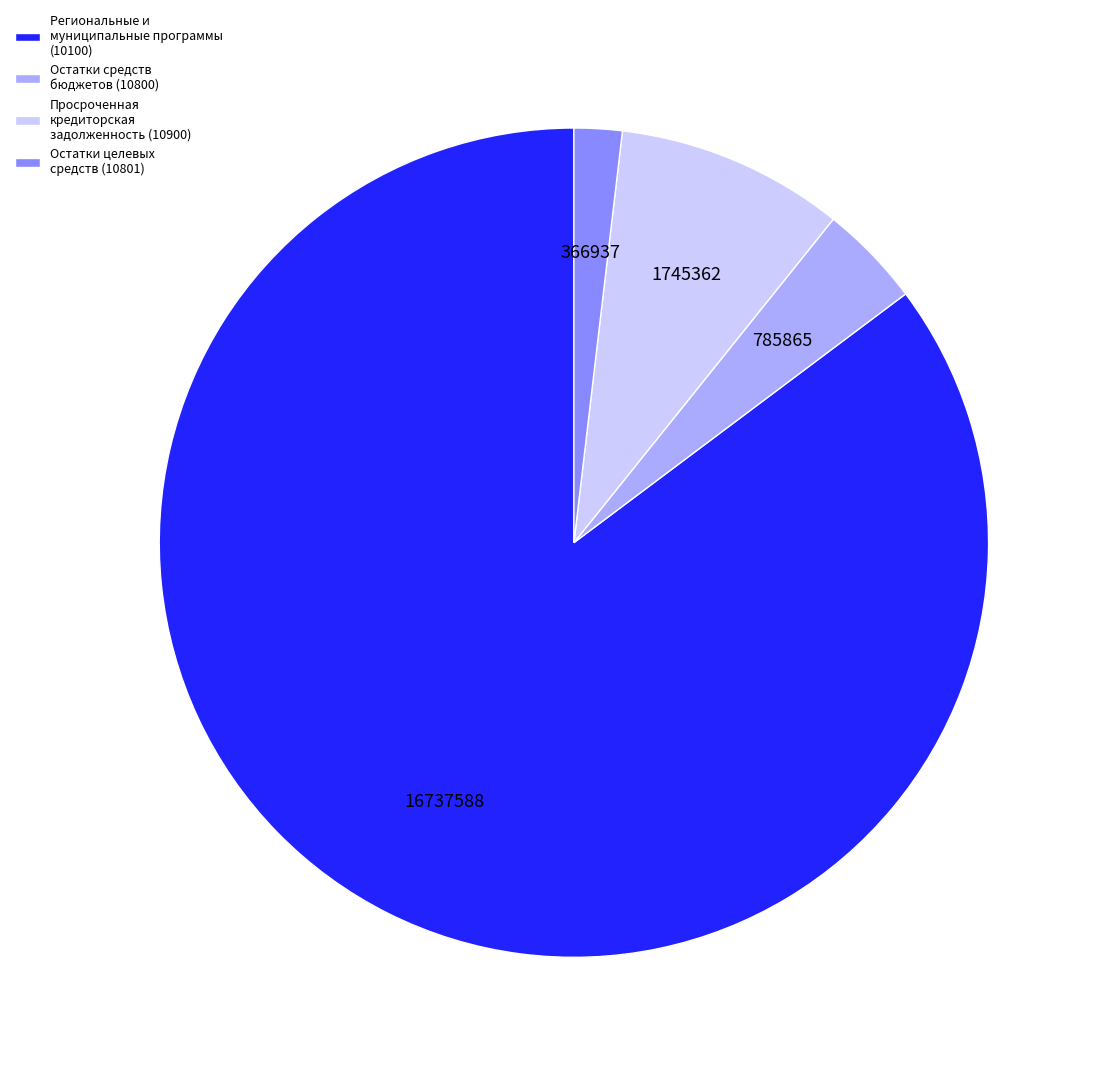

Does Просроченная кредиторская задолженность (10900) represent more than half of the total?

No